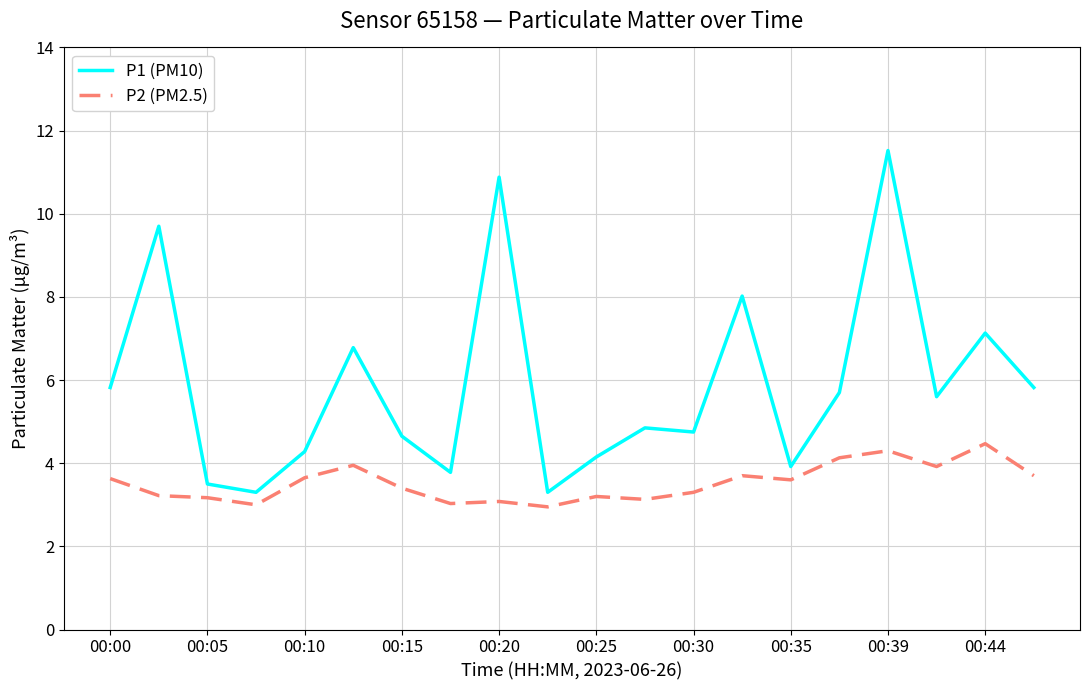

Which series has the largest total across all categories?

P1 (PM10)